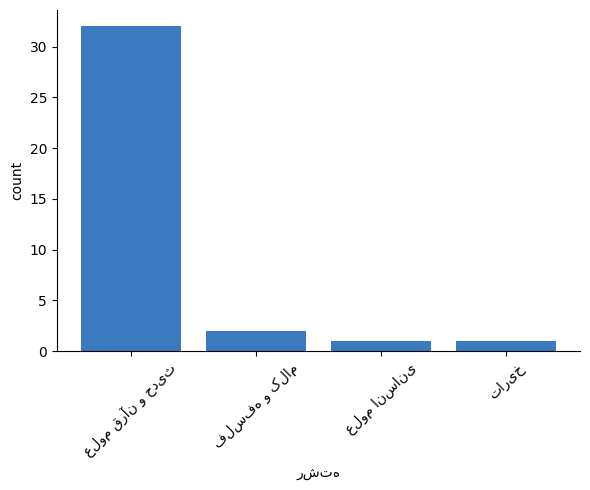

What is the difference between the maximum and second lowest values?

31